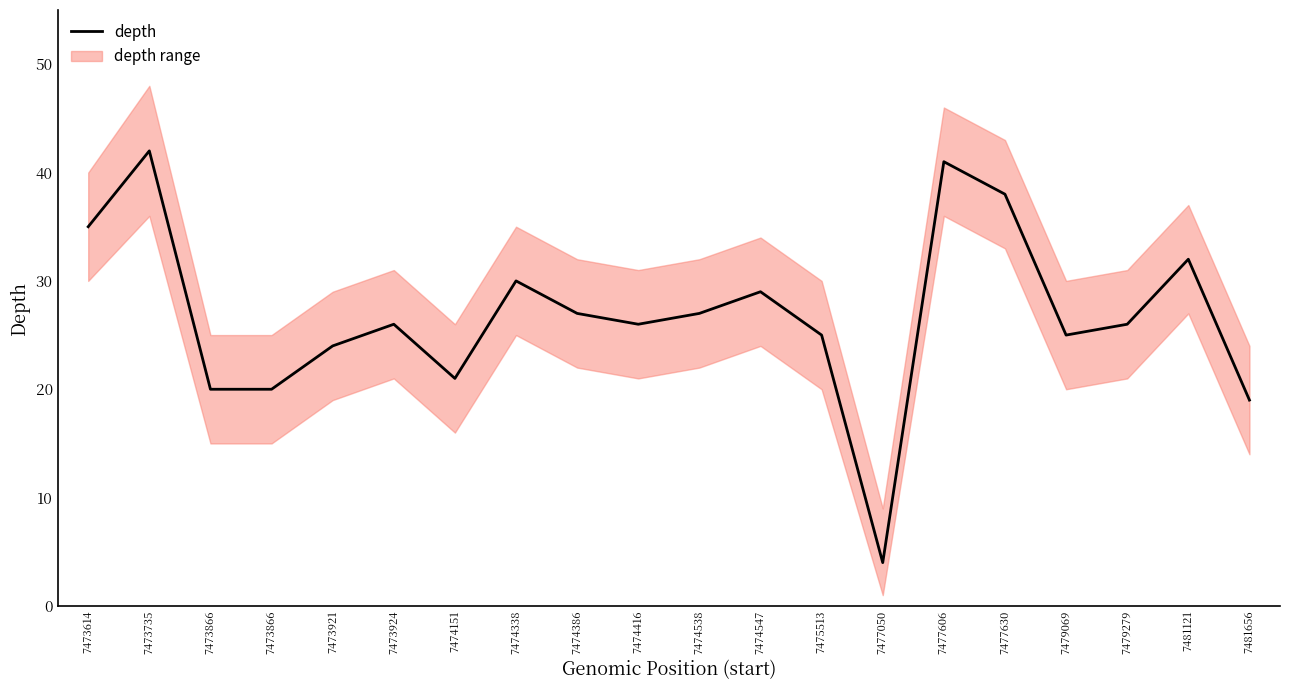

Rank the categories by value from highest to lowest.

7473735, 7477606, 7477630, 7473614, 7481121, 7474338, 7474547, 7474386, 7474538, 7473924, 7474416, 7479279, 7475513, 7479069, 7473921, 7474151, 7473866, 7473866, 7481656, 7477050